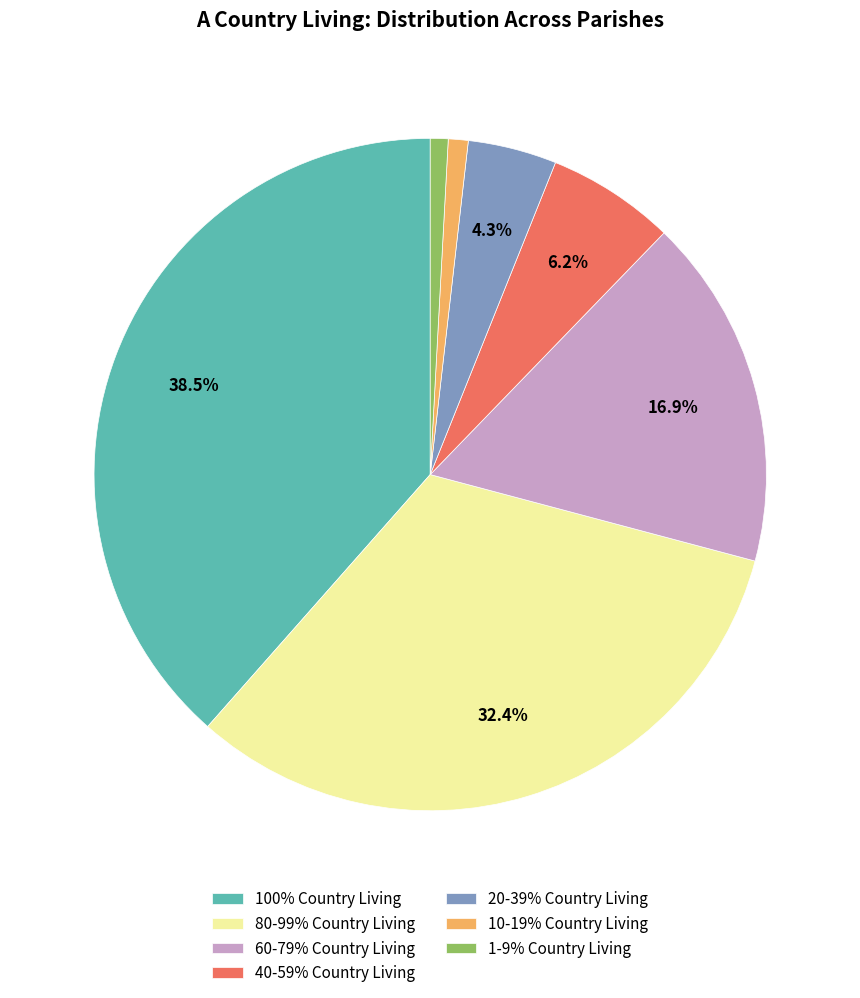

Which category has the biggest portion of the pie?

100% Country Living